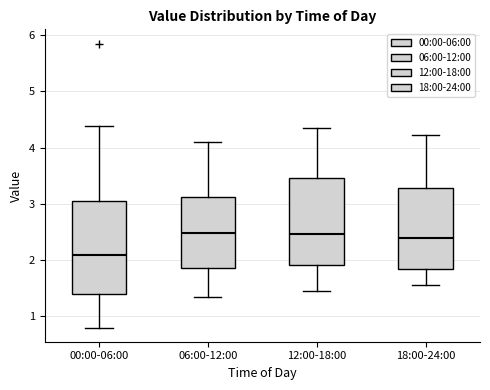

Where does the median line of the box for 12:00-18:00 sit on the y-axis? The values are not printed on the chart, so give them approximately, as read against the axis.

2.5